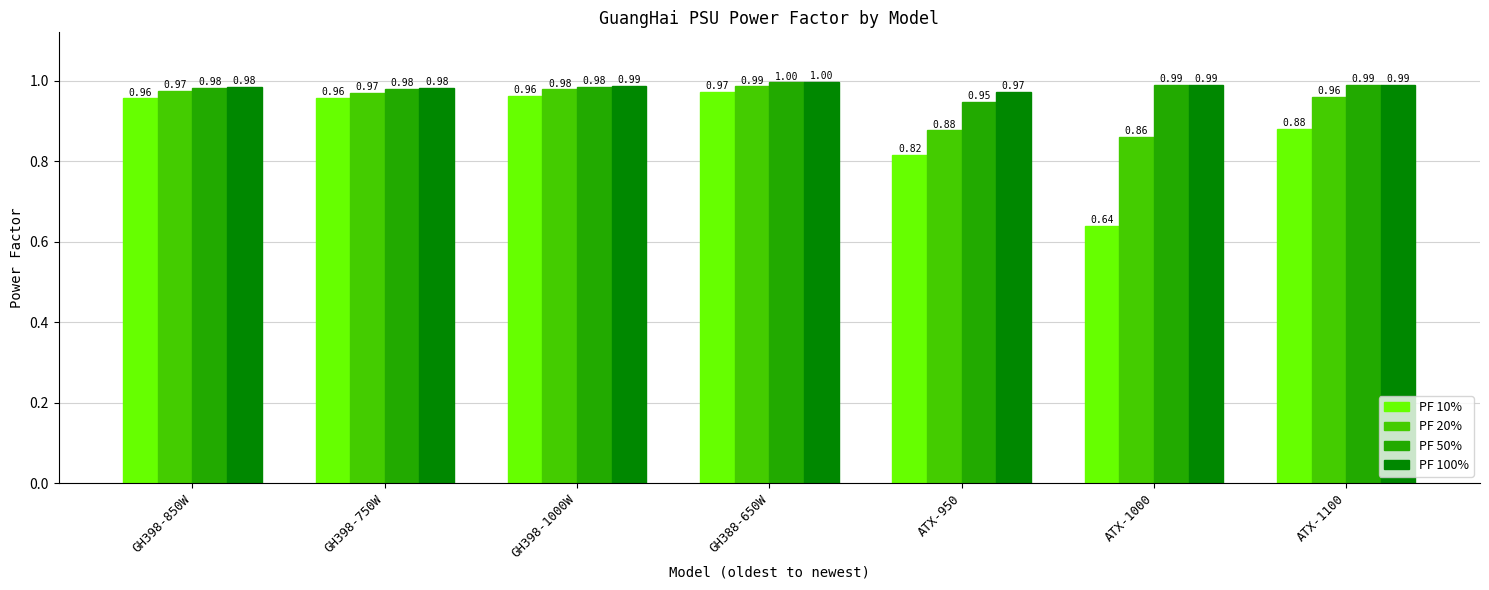

What is the spread (max minus min) of values at ATX-950?

0.2